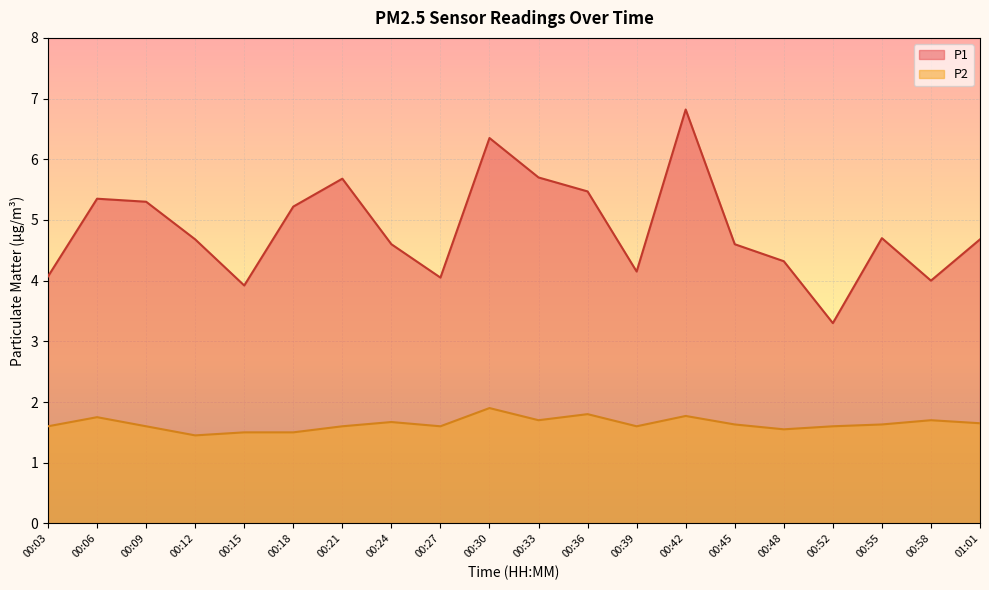

How many data points in P1 are above 4?

17